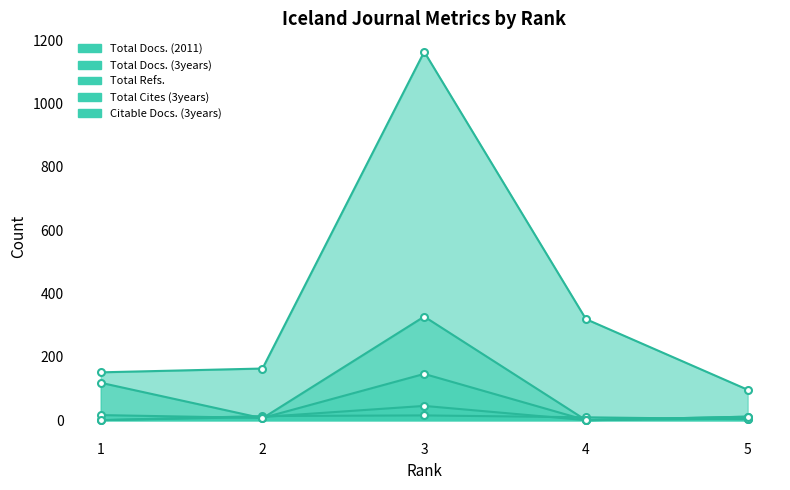

What is the value of the Total Refs. point at the 2nd from the left?

163